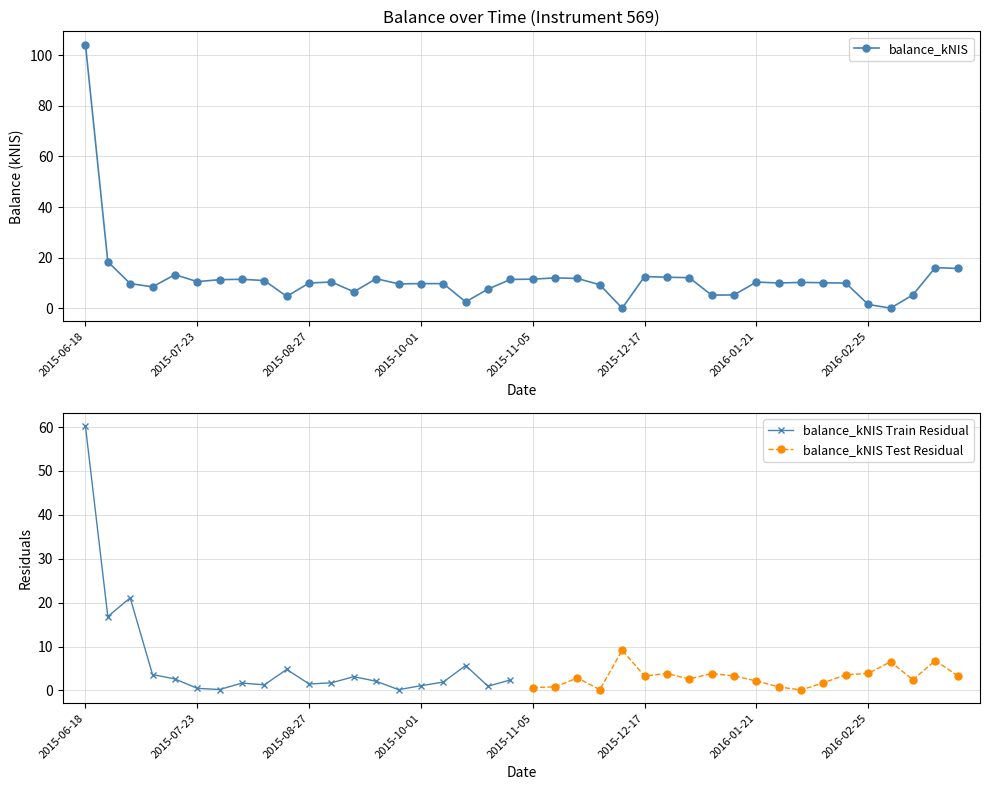

List the labels in order of value, largest first.

2015-06-18, 2015-06-25, 2016-03-17, 2016-03-23, 2015-07-16, 2015-12-17, 2015-12-24, 2015-12-31, 2015-11-12, 2015-11-19, 2015-09-17, 2015-11-05, 2015-08-06, 2015-10-29, 2015-07-30, 2015-08-13, 2015-07-23, 2015-09-03, 2016-01-21, 2016-02-04, 2016-02-11, 2016-01-28, 2015-08-27, 2016-02-18, 2015-07-02, 2015-10-01, 2015-10-08, 2015-09-24, 2015-11-26, 2015-07-09, 2015-10-22, 2015-09-10, 2016-03-10, 2016-01-14, 2016-01-07, 2015-08-20, 2015-10-15, 2016-02-25, 2015-12-03, 2016-03-03